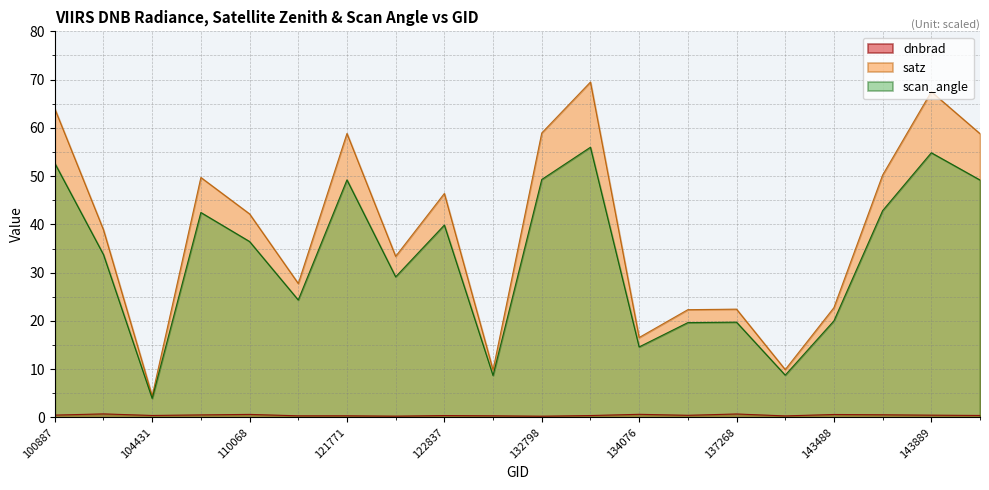

What is the maximum value shown in the chart?

69.5